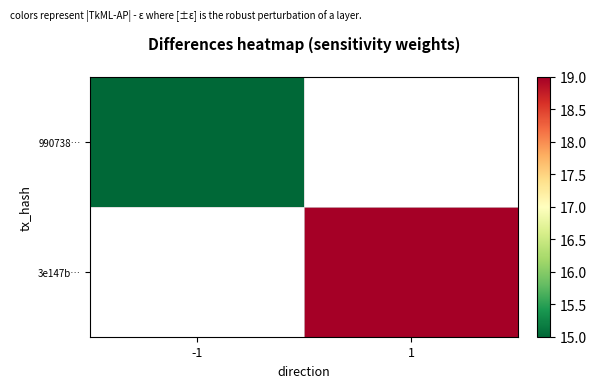

Which category has the lowest value in the 3e147b… series?

-1